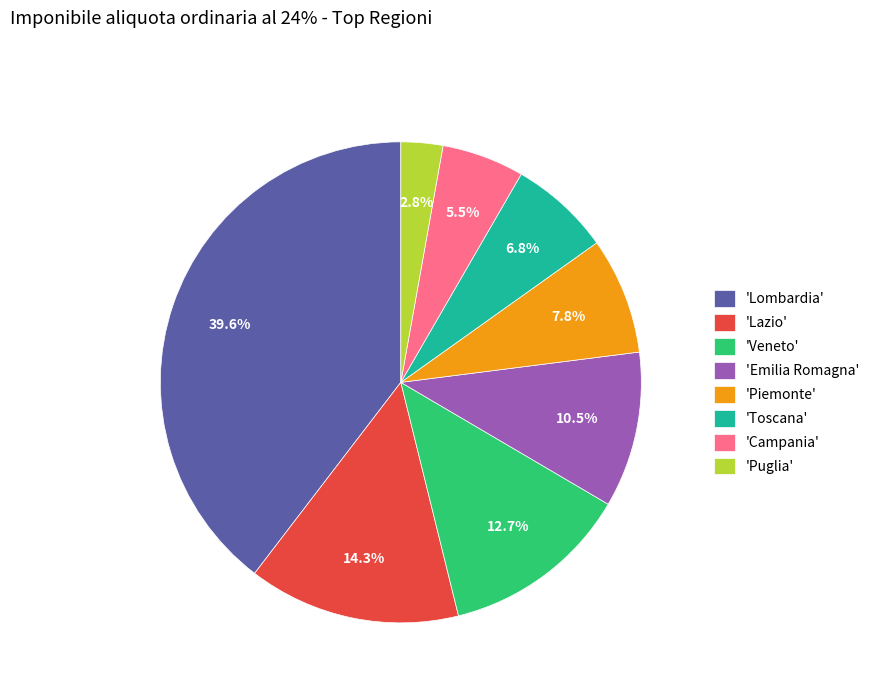

How many segments does this pie chart have?

8